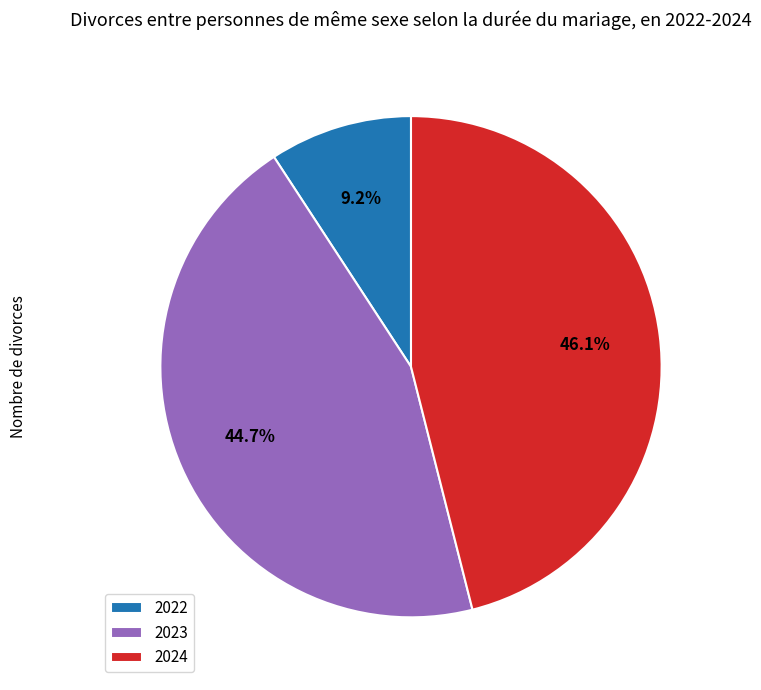

Combined, what portion of the pie is 2023 and 2022?

53.9%